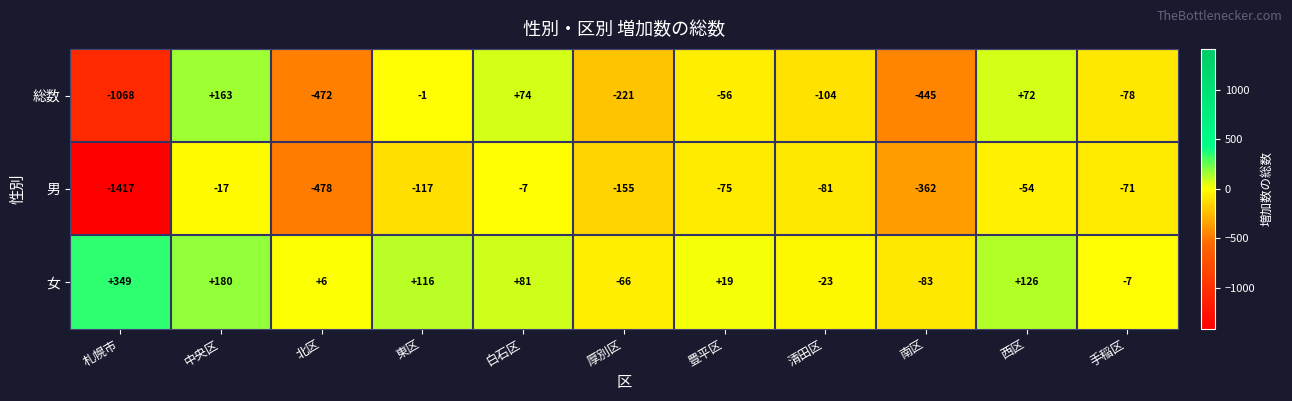

Where does the 女 series first go above 19?

札幌市